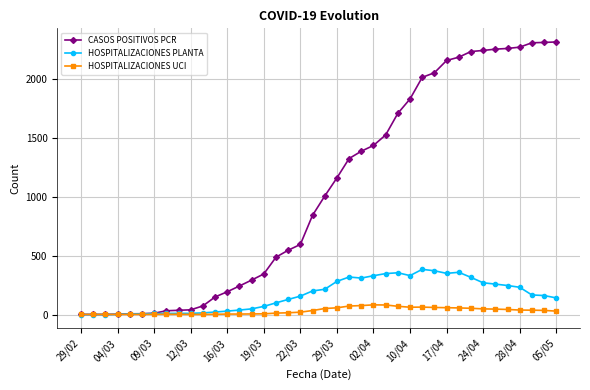

True or false: HOSPITALIZACIONES UCI has more than 1 interior local peaks.

True